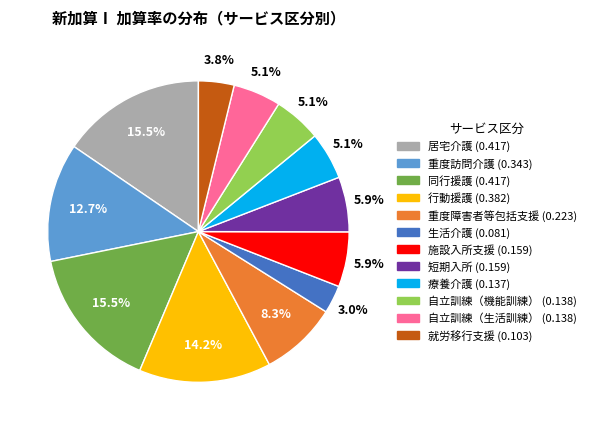

To the nearest percent, what is the combined percentage of 短期入所 and 療養介護?

11%